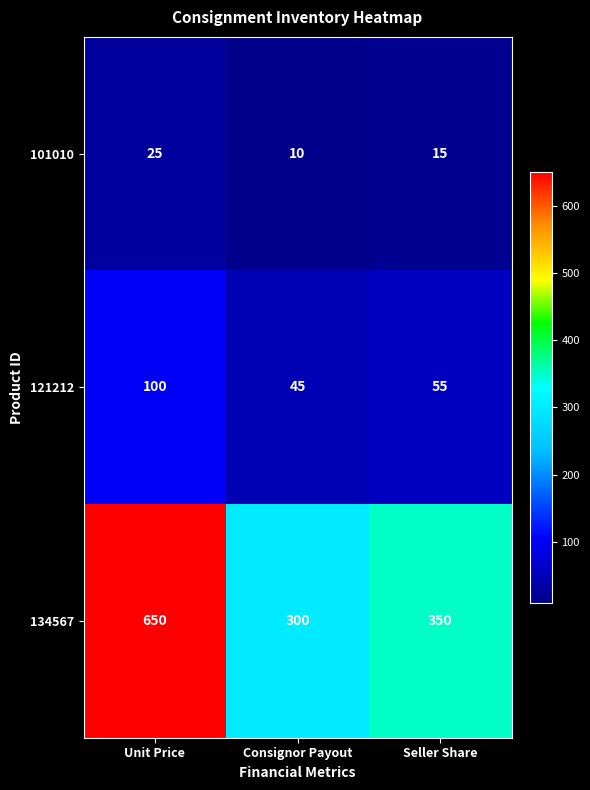

How many distinct data groups are displayed?

3